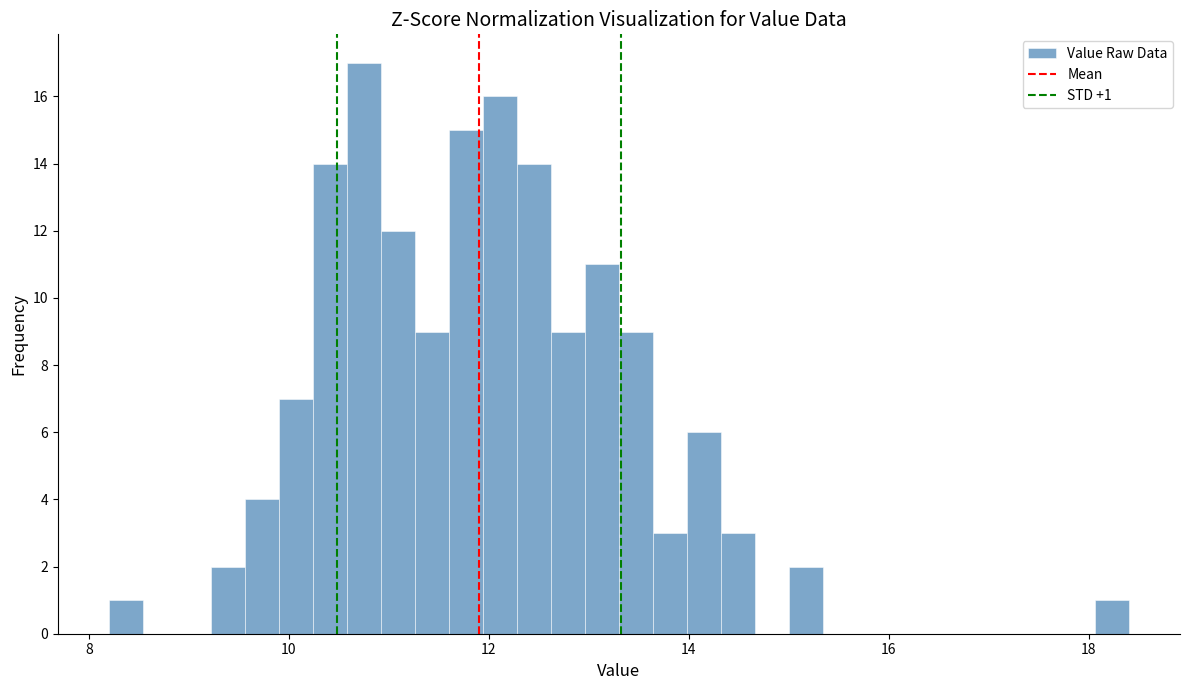

Around what value on the x-axis is the tallest bar? Give the approximate position of its centre, as read against the axis.

10.8